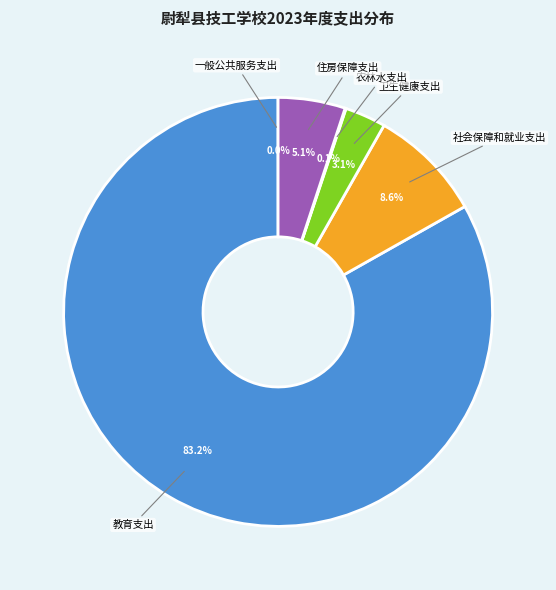

The 住房保障支出 slice represents 5% of the pie. True or false?

True